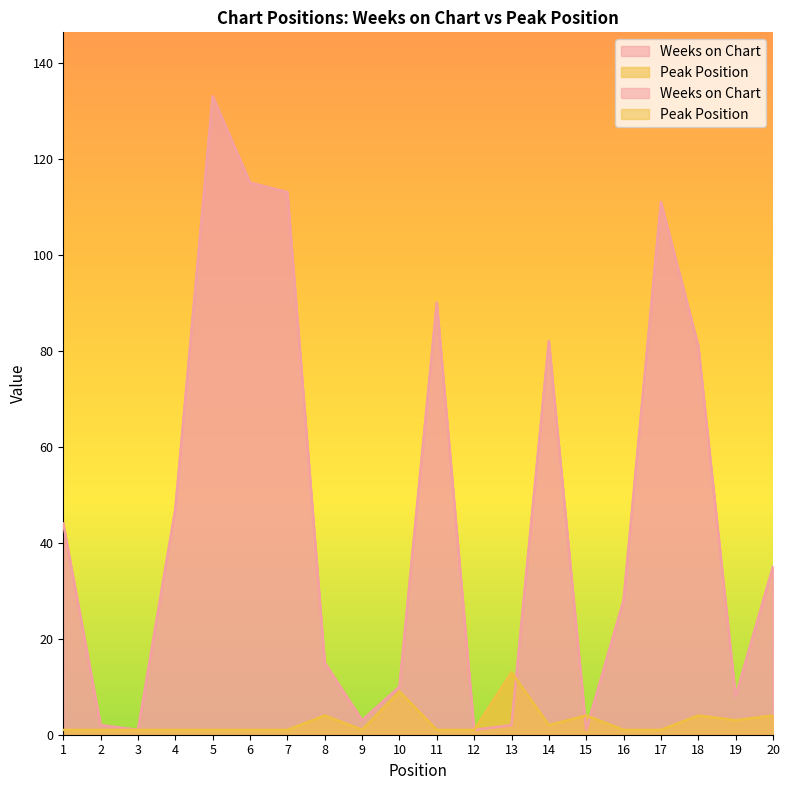

What is the minimum value shown in the chart?

1